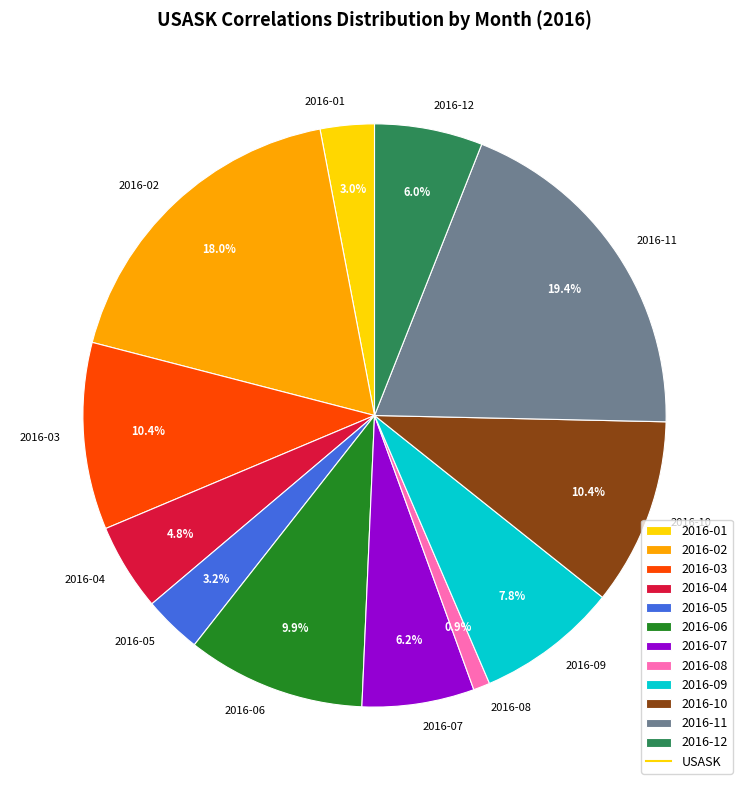

Does 2016-03 account for over 50% of the chart?

No